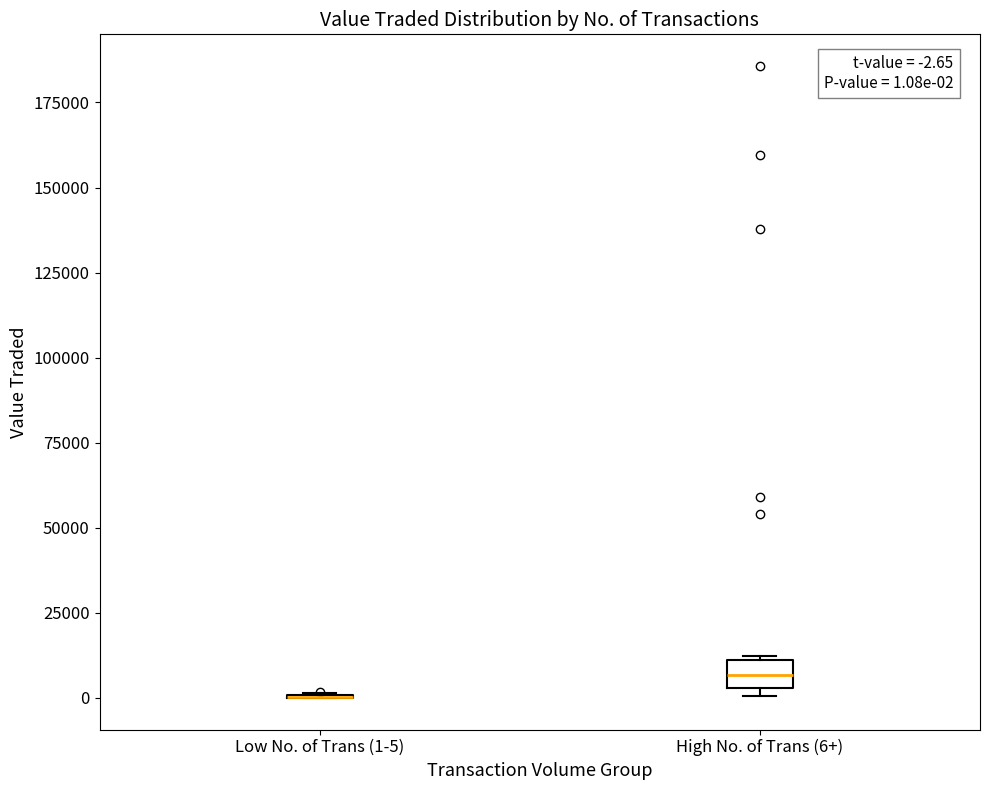

Comparing the boxes themselves (not the whiskers), which one is the tallest?

High No. of Trans (6+)